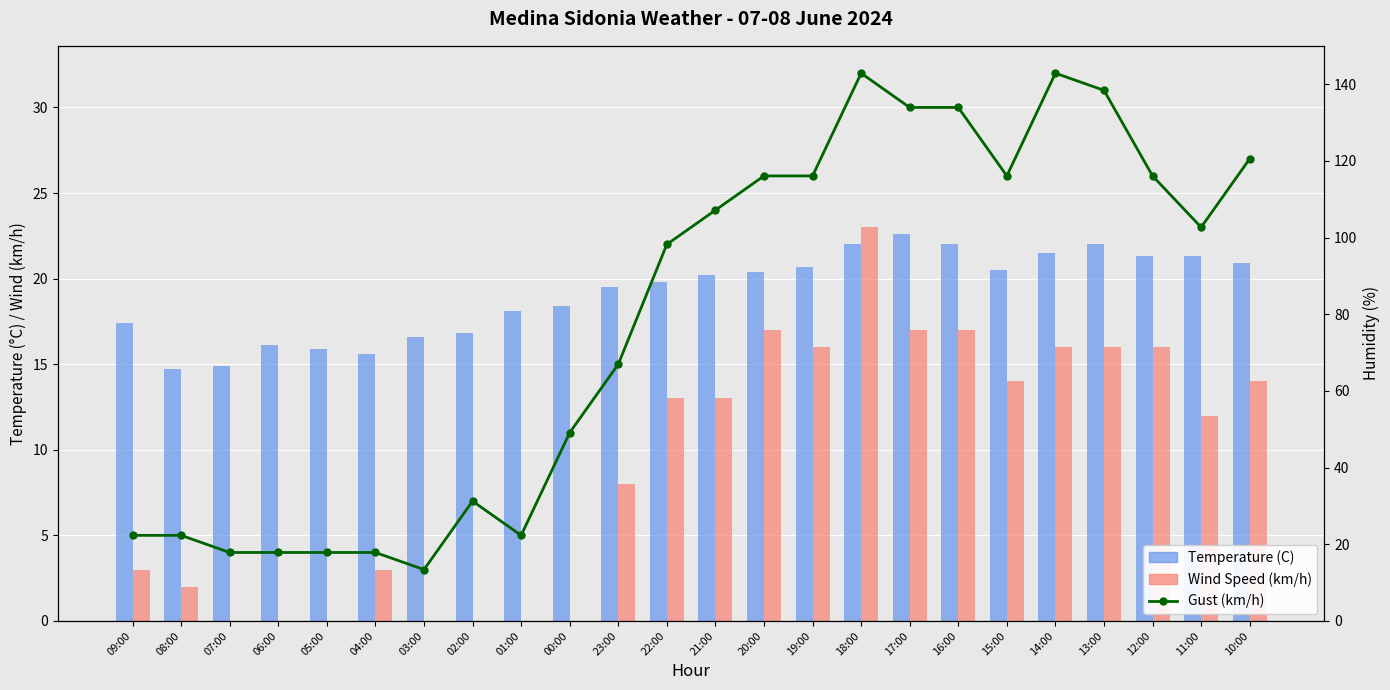

Reading left to right, what are all the values shown in this chart?

Gust (km/h): 5.0	5.0	4.0	4.0	4.0	4.0	3.0	7.0	5.0	11.0	15.0	22.0	24.0	26.0	26.0	32.0	30.0	30.0	26.0	32.0	31.0	26.0	23.0	27.0
Temperature (C): 17.4	14.7	14.9	16.1	15.9	15.6	16.6	16.8	18.1	18.4	19.5	19.8	20.2	20.4	20.7	22.0	22.6	22.0	20.5	21.5	22.0	21.3	21.3	20.9
Wind Speed (km/h): 3.0	2.0	0.0	0.0	0.0	3.0	0.0	0.0	0.0	0.0	8.0	13.0	13.0	17.0	16.0	23.0	17.0	17.0	14.0	16.0	16.0	16.0	12.0	14.0
Humidity (%): 86.0	90.0	87.0	86.0	87.0	84.0	82.0	83.0	79.0	80.0	77.0	78.0	75.0	77.0	74.0	69.0	66.0	72.0	77.0	75.0	73.0	76.0	75.0	76.0